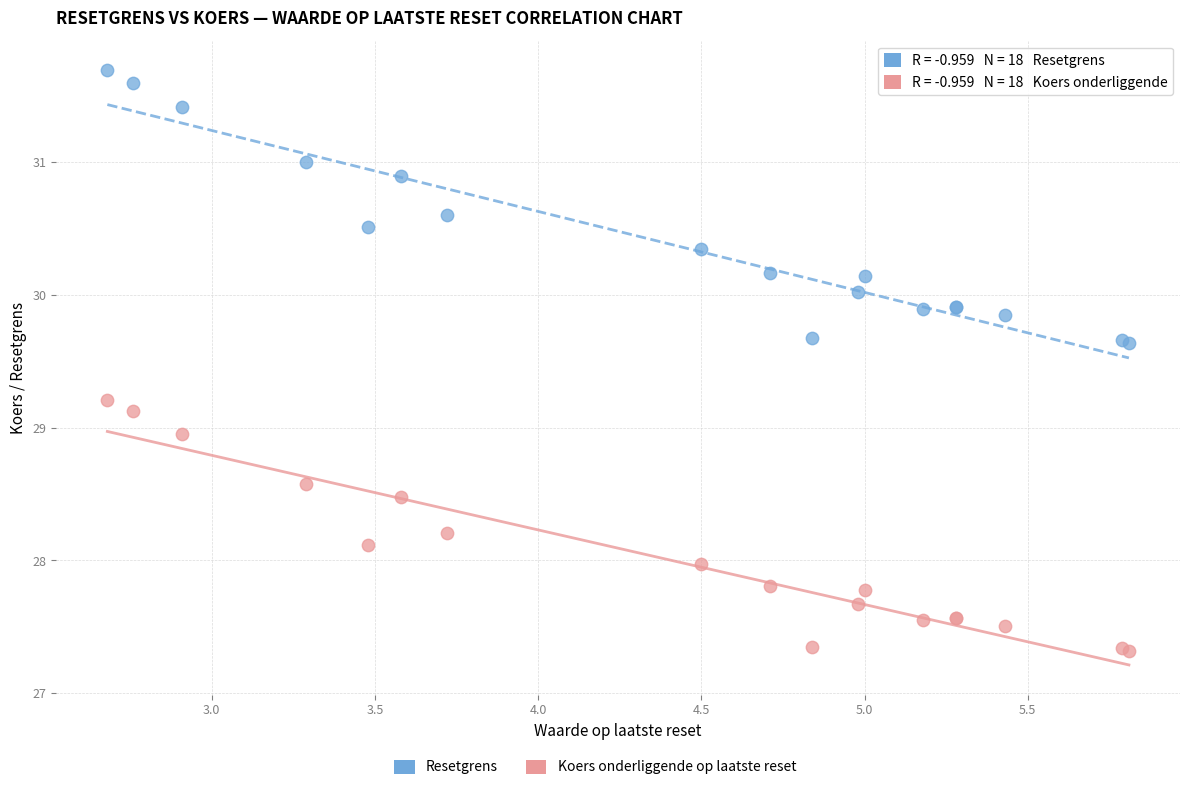

Which series contains the lowest Y value?

Koers onderliggende op laatste reset